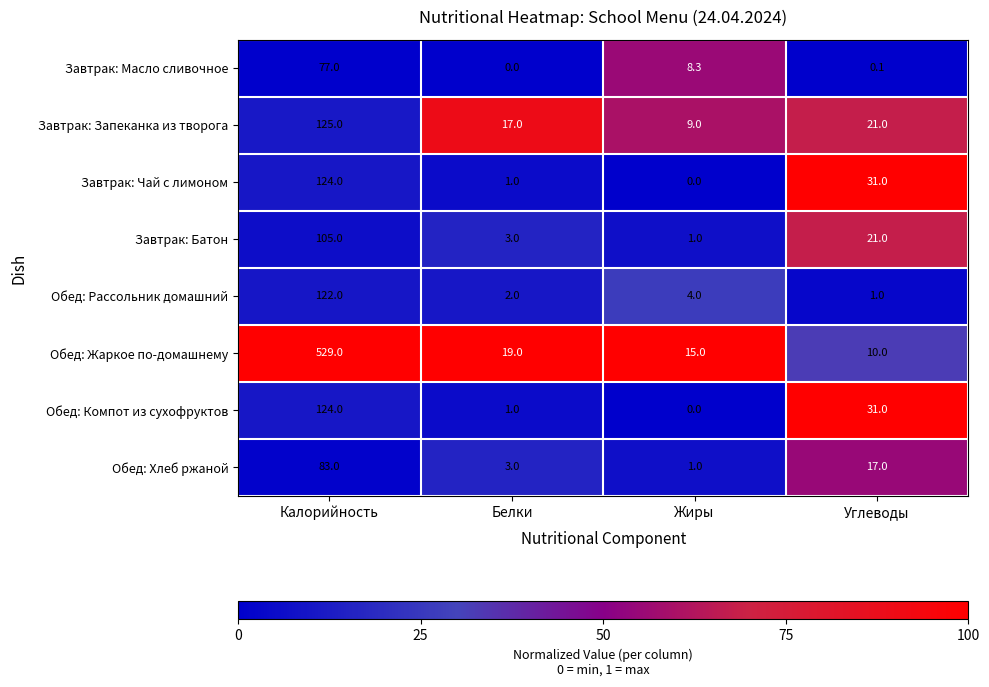

Is it true that Обед: Рассольник домашний equals 122.0 at Калорийность?

True